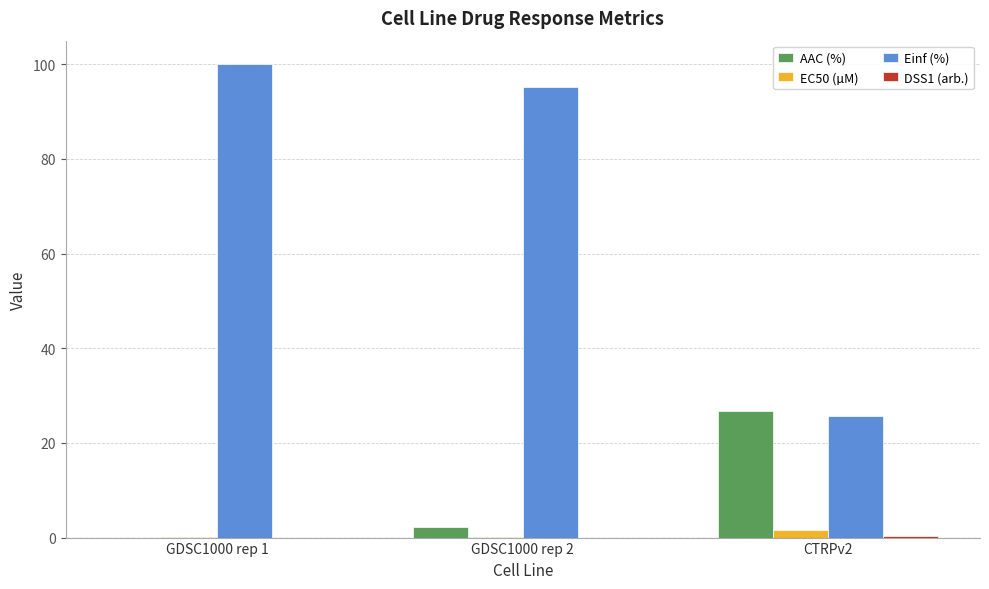

What is the maximum value shown in the chart?

100.0